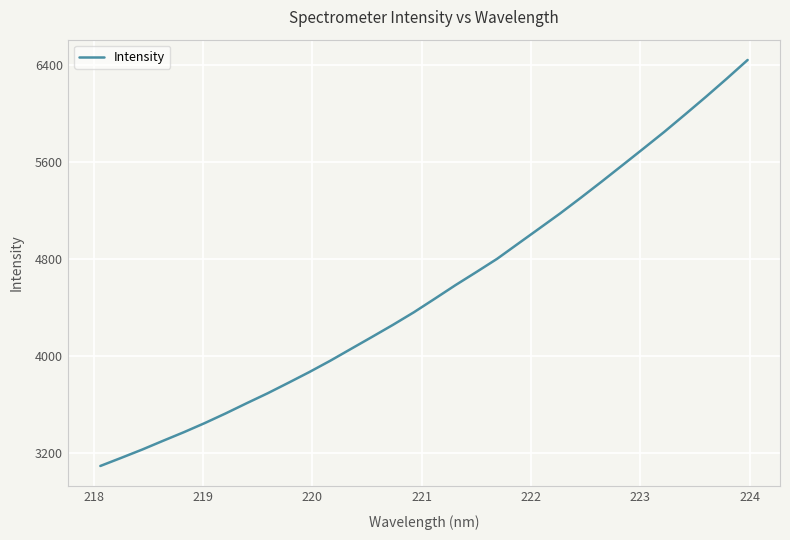

What is the difference between the maximum and minimum values?

3342.2